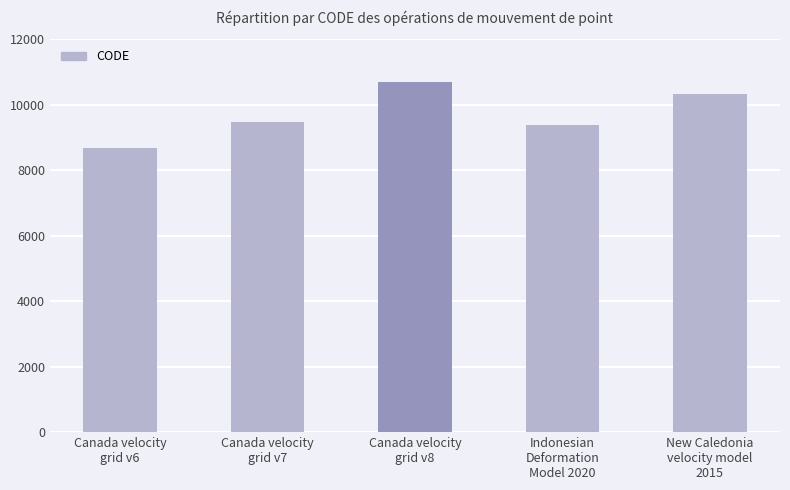

What is the average value?

9713